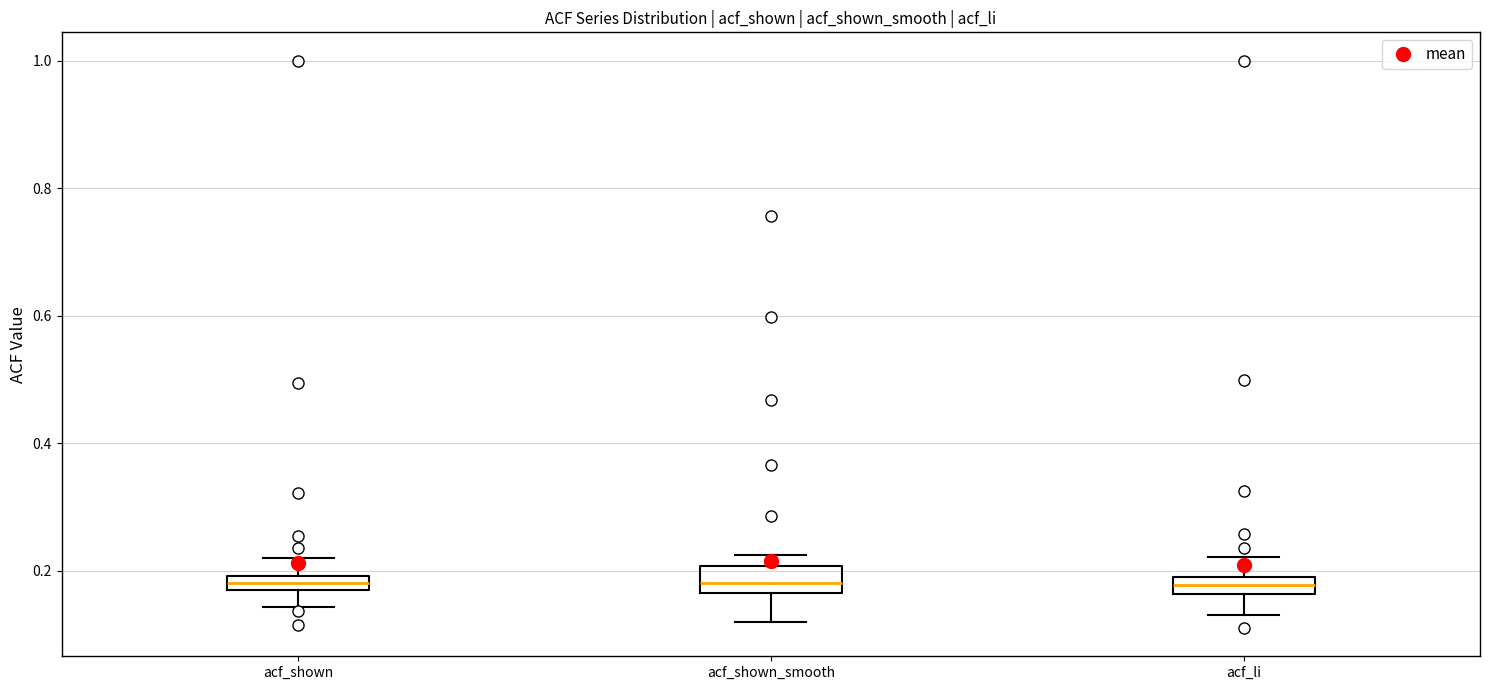

Where is the upper edge of the box for acf_shown_smooth on the y-axis? The values are not printed on the chart, so give them approximately, as read against the axis.

0.20